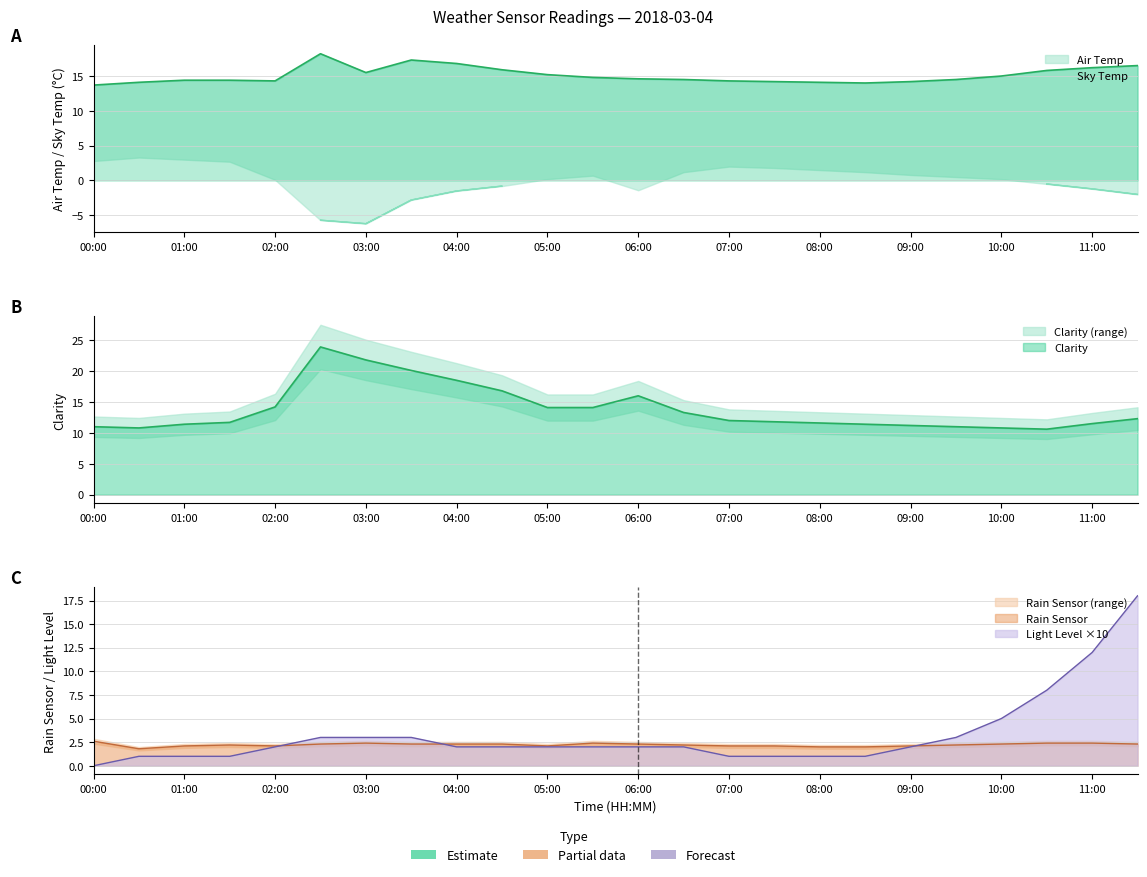

How many categories are shown in the chart?

24